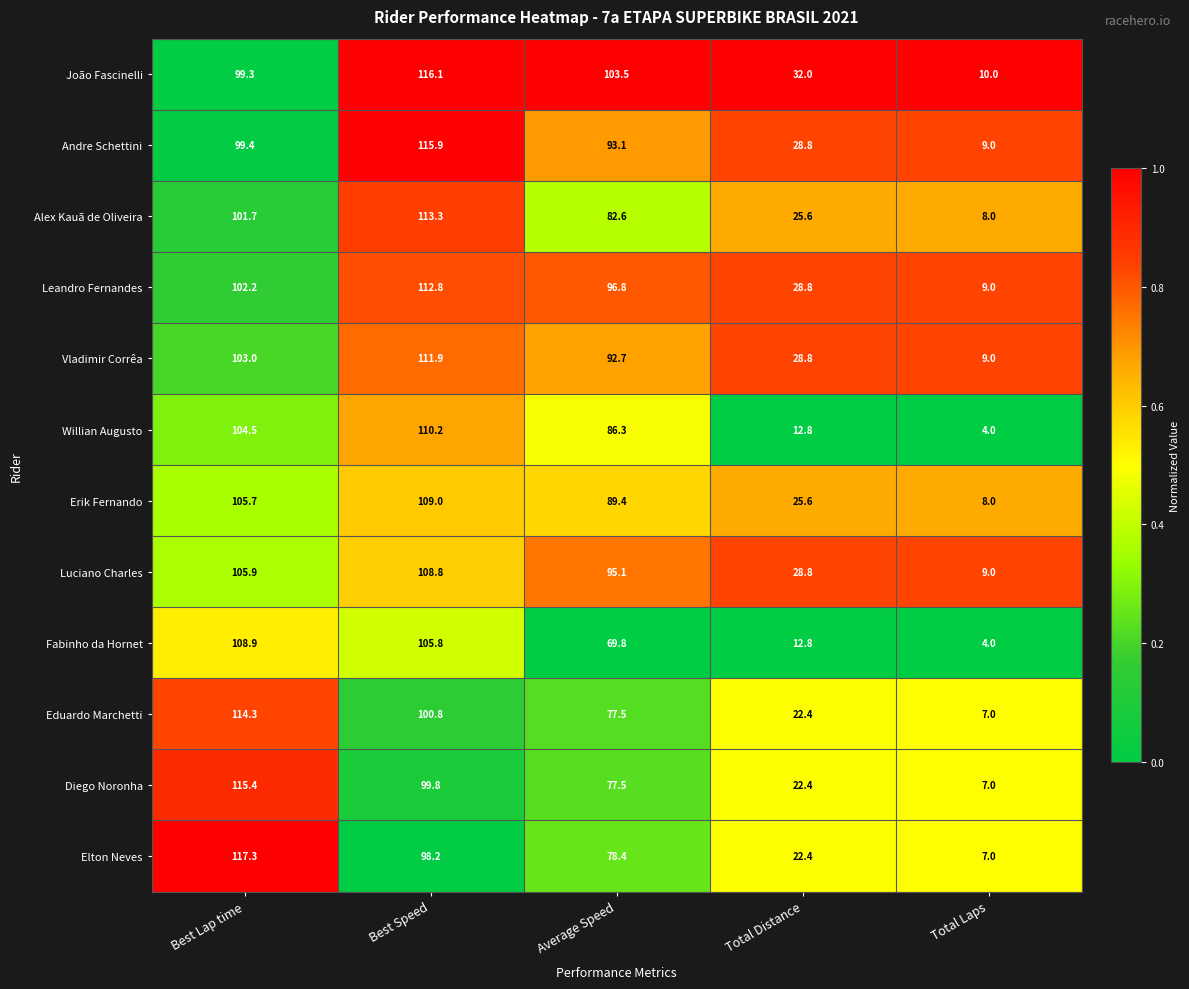

What is the sum of the Eduardo Marchetti values at Total Distance and Best Lap time?

136.7